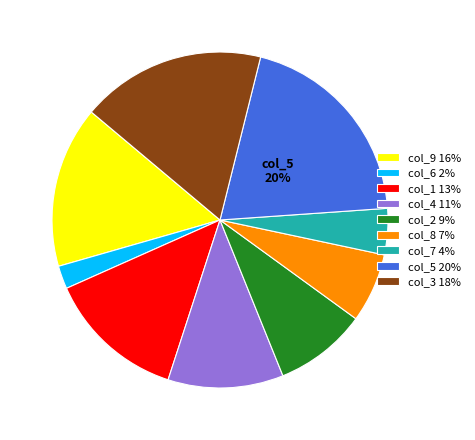

What is the smallest slice in the pie chart?

col_6 2%